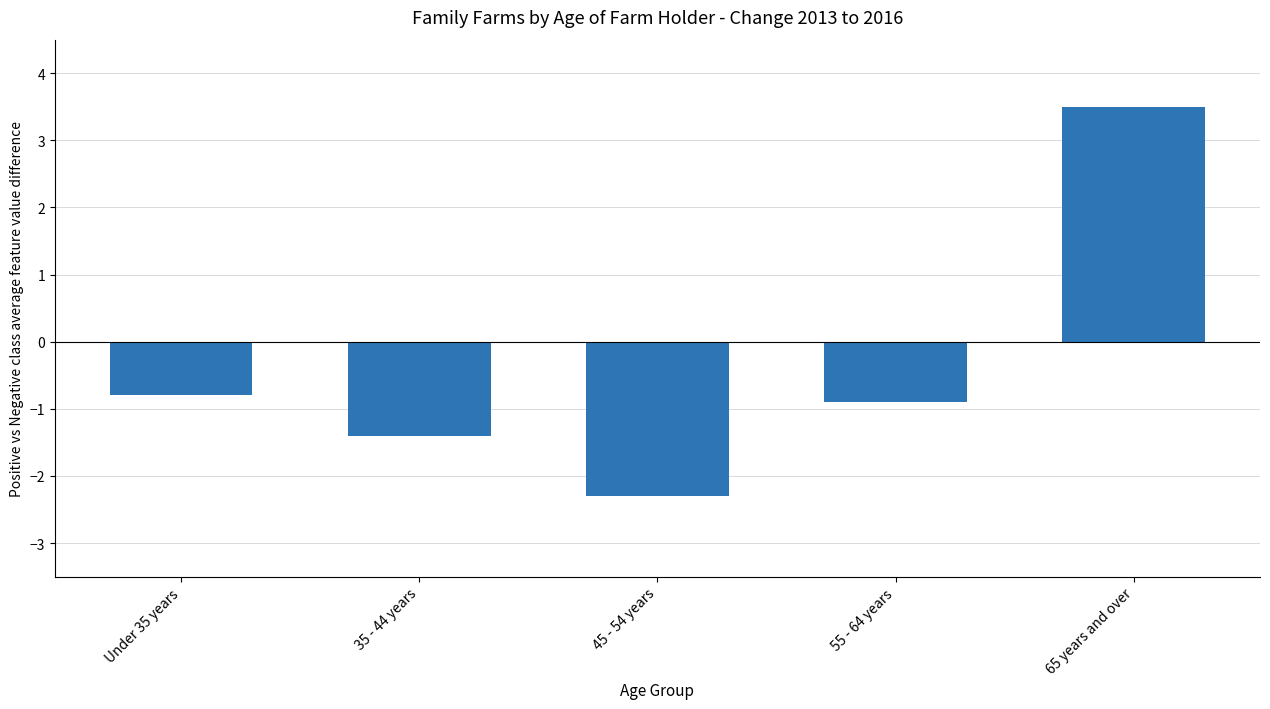

Rank the categories by value from lowest to highest.

45 - 54 years, 35 - 44 years, 55 - 64 years, Under 35 years, 65 years and over